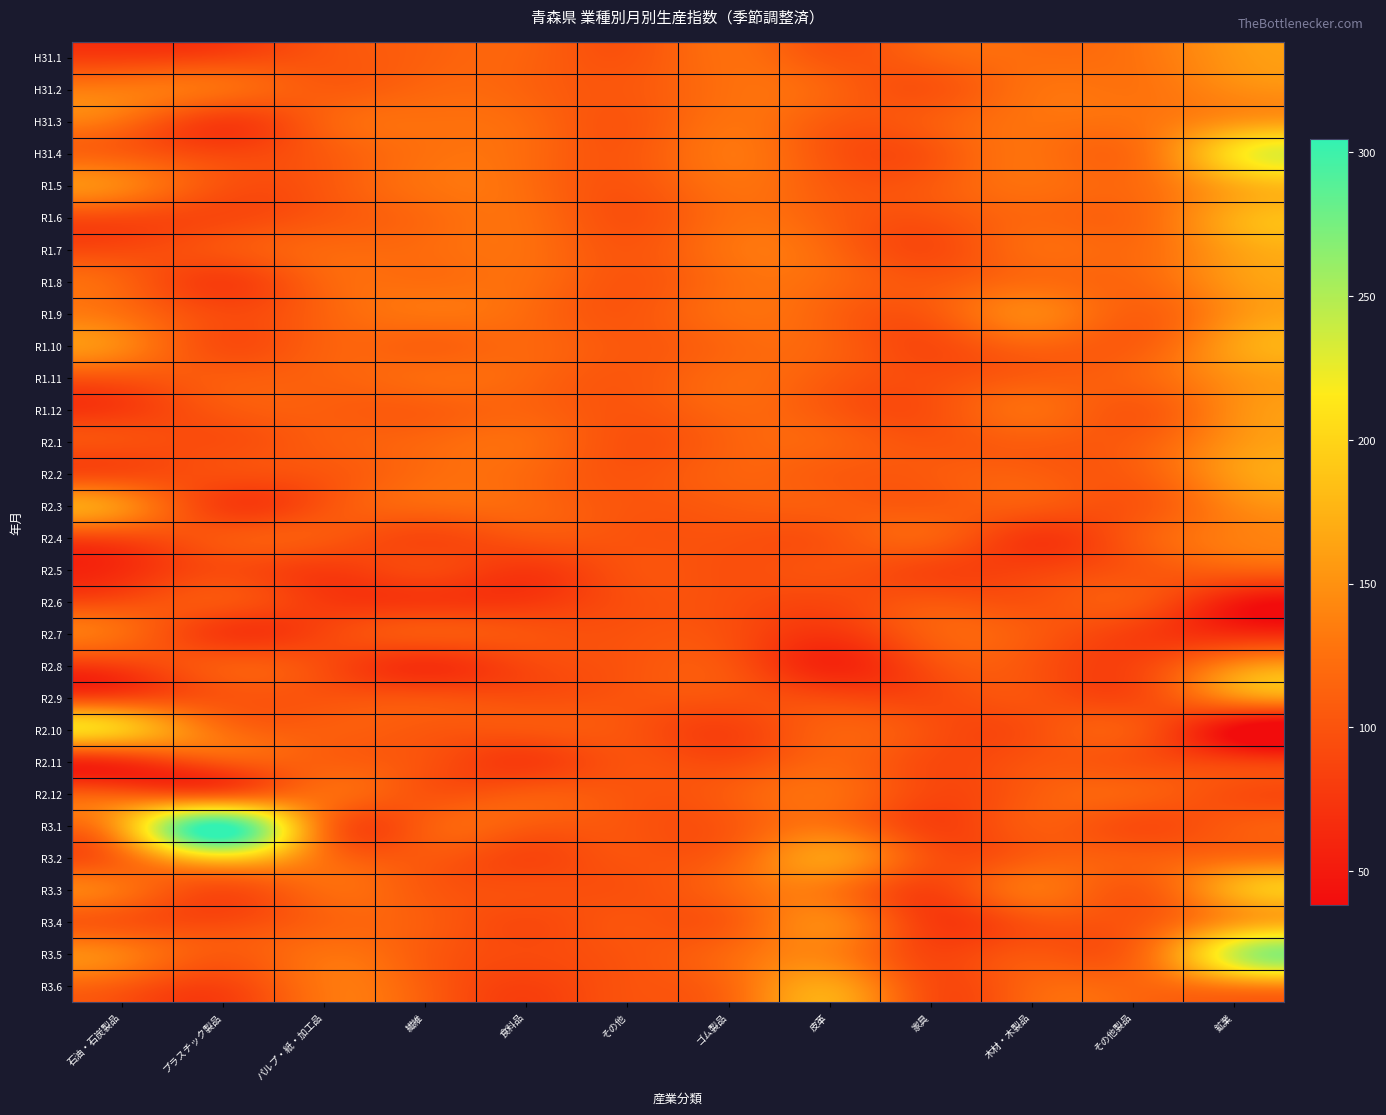

How many data points does each series have?

12